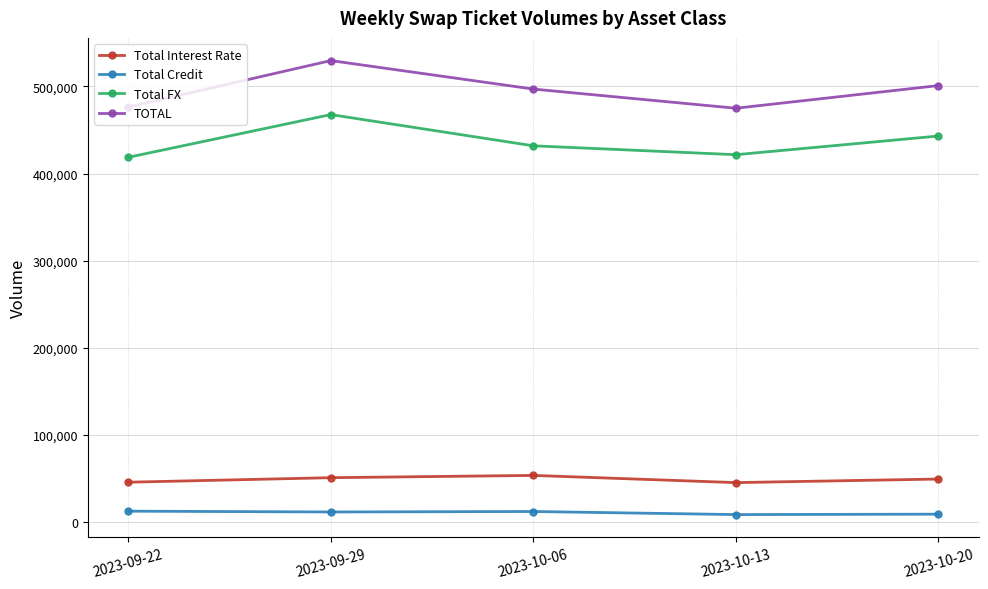

True or false: Total Interest Rate and TOTAL intersect in this chart.

False